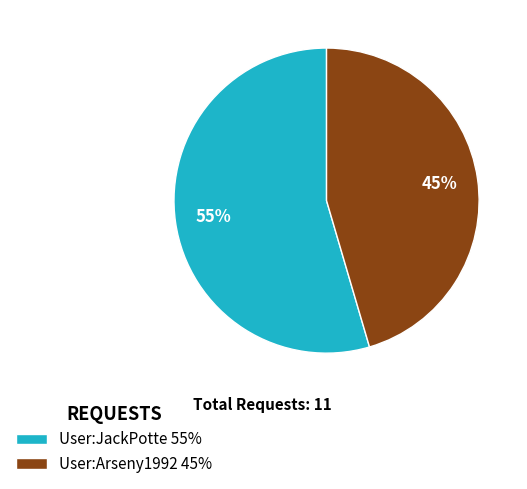

To the nearest percent, what percentage of the pie is User:Arseny1992?

45%